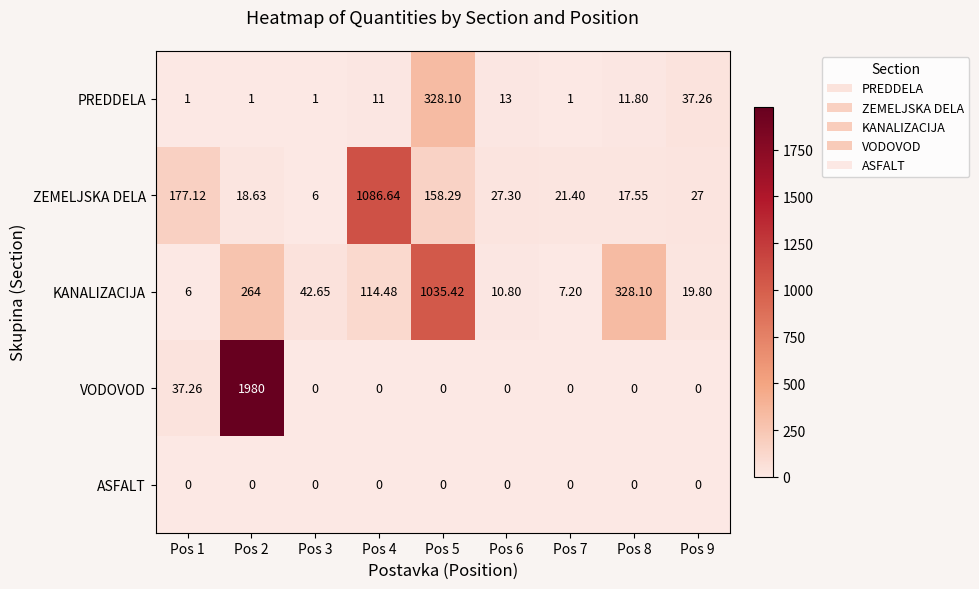

Which series has the largest range (max minus min)?

VODOVOD